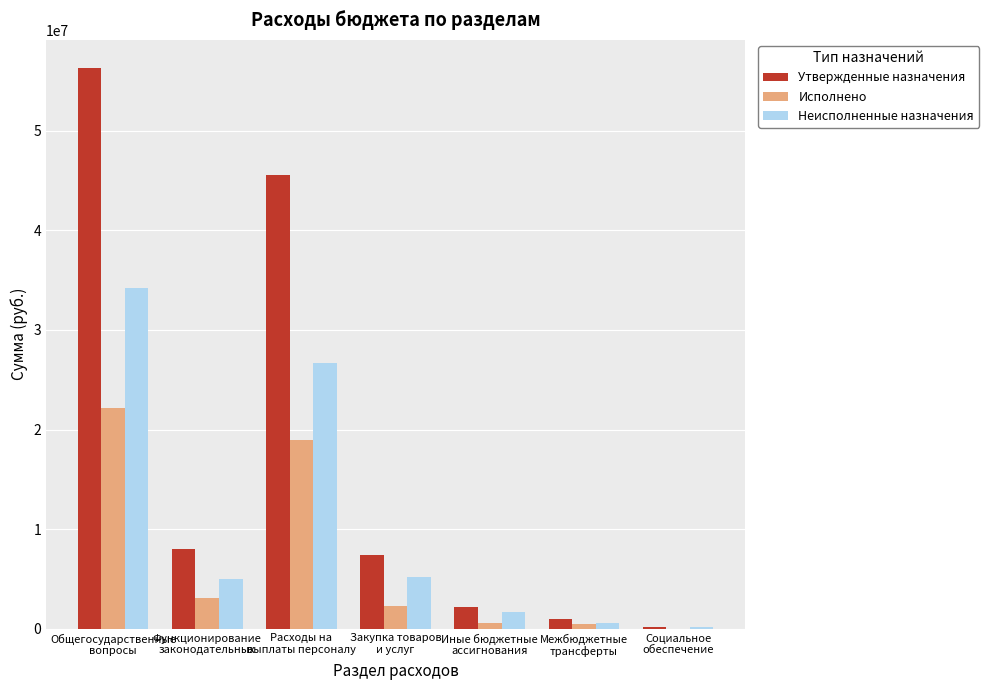

True or false: Утвержденные назначения has a value of 7426592.3 at Закупка товаров
и услуг.

True